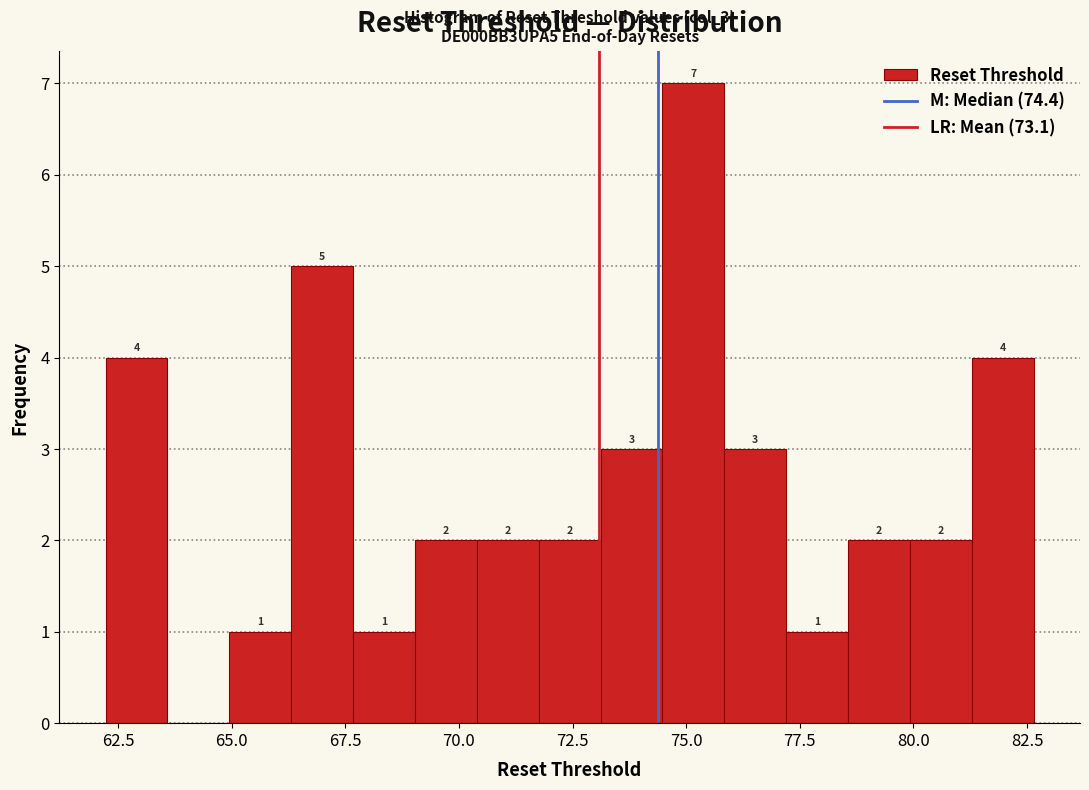

Around what value on the x-axis is the tallest bar? Give the approximate position of its centre, as read against the axis.

75.0